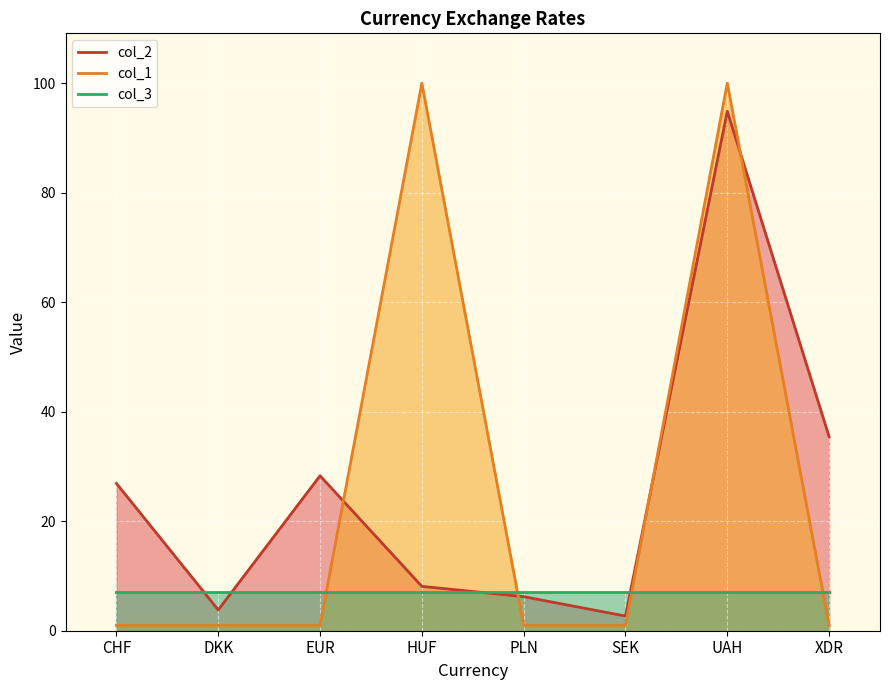

What is the label of the 8th point from the left?

XDR